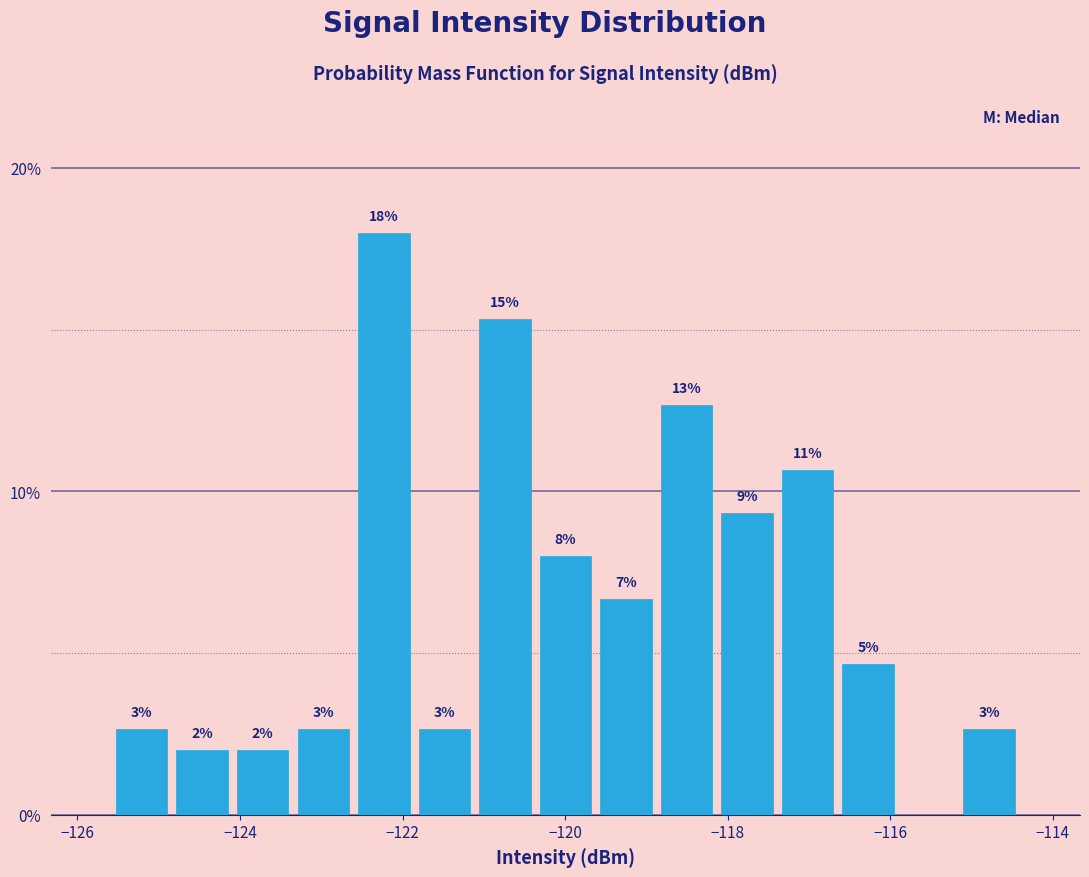

Read against the x-axis, roughly where is the centre of the tallest bar?

-122.2